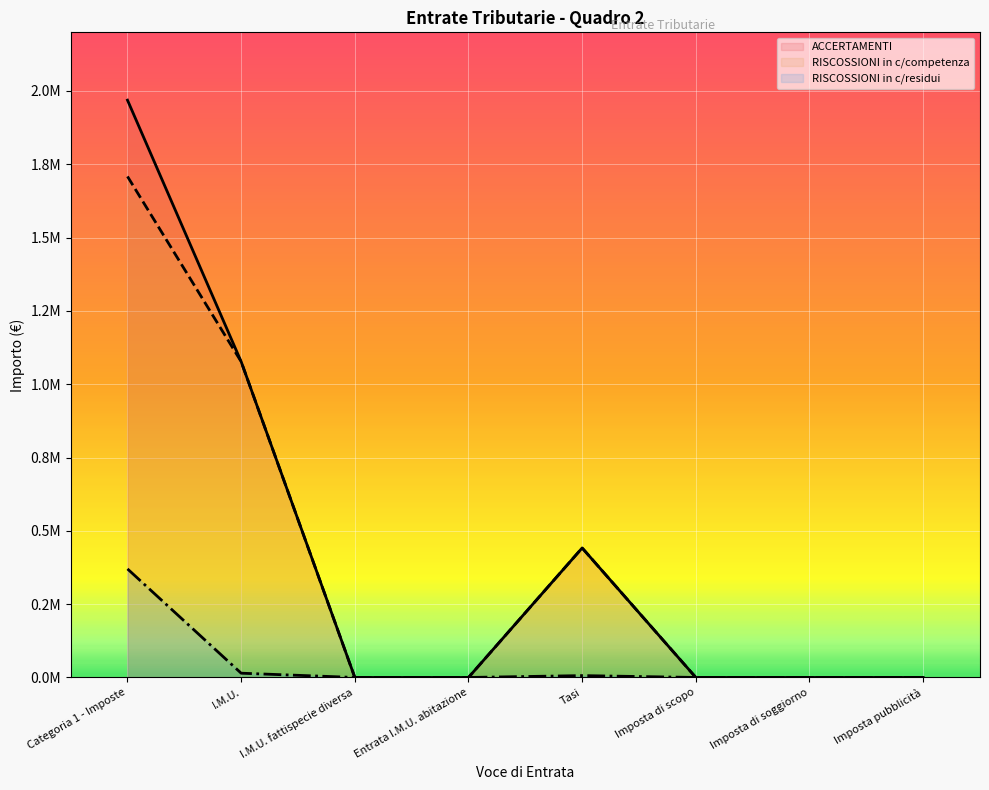

Which series has the largest total across all categories?

ACCERTAMENTI